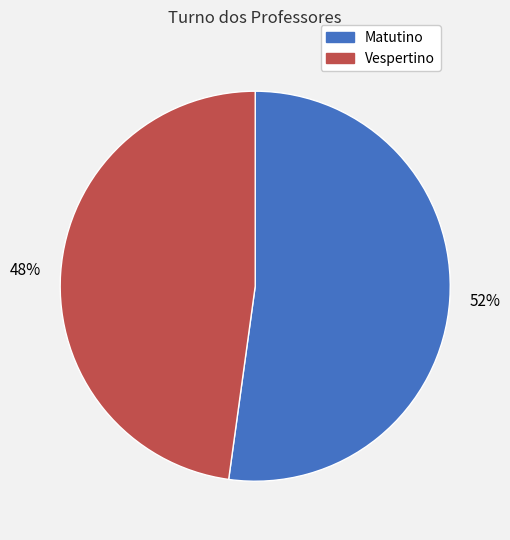

To the nearest percent, what is the difference between the Vespertino and Matutino slice percentages?

4%